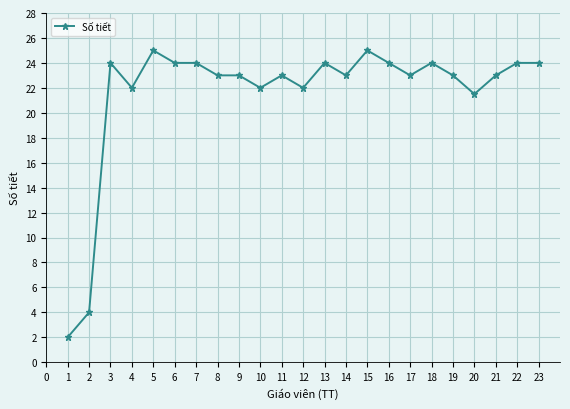

The chart shows a value of 11.3 at 23. True or false?

False